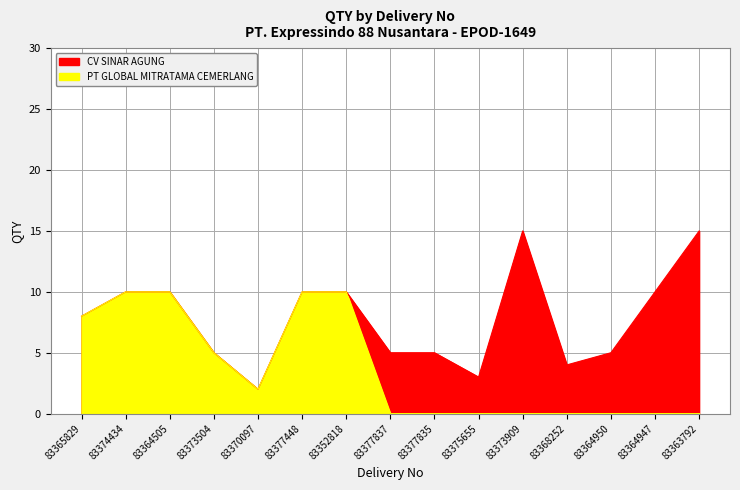

The chart shows a value of 5 at 83373504. True or false?

True